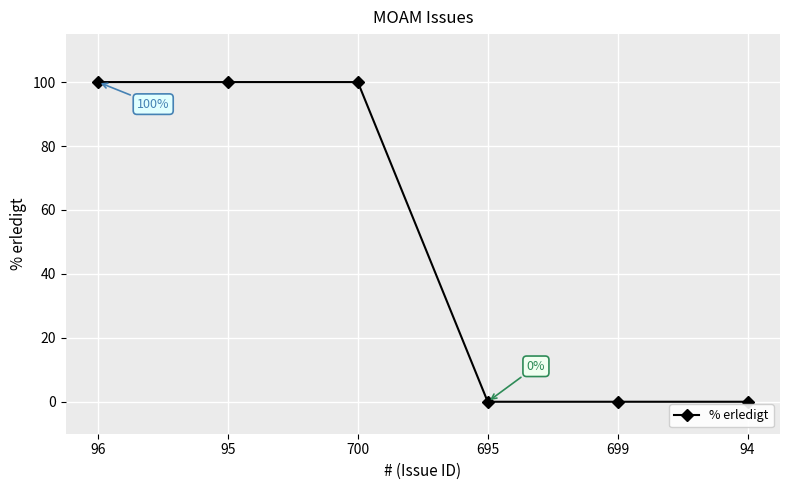

The value at 700 is 100. True or false?

True